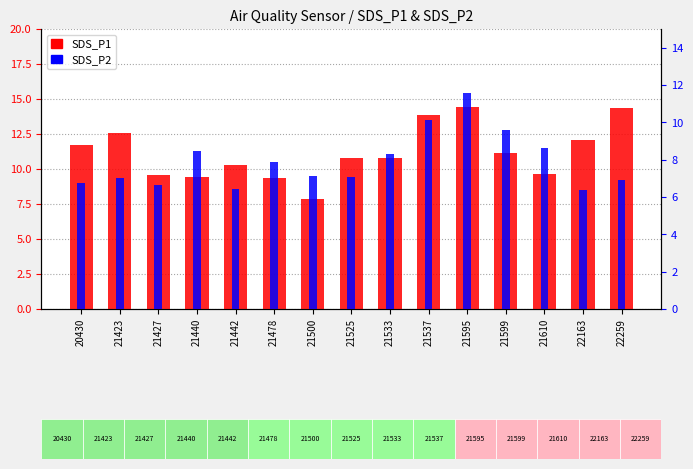

The value of SDS_P2 at 21440 is 8.5. True or false?

True